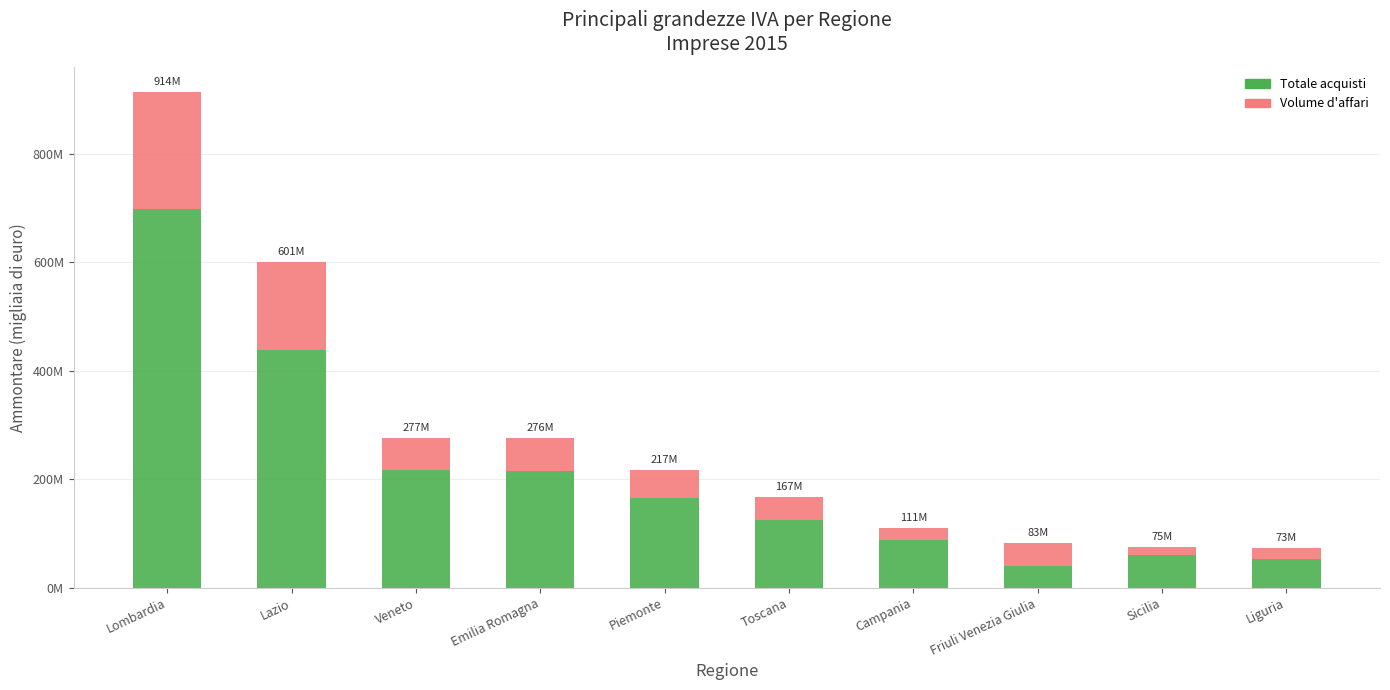

Does the chart contain stacked bars?

Yes